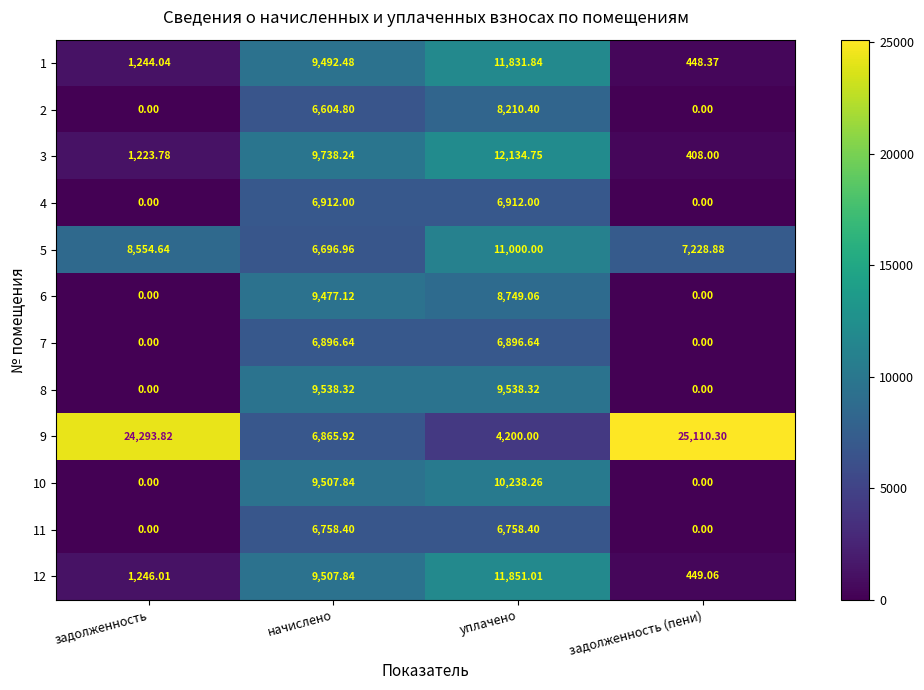

What is the difference between the highest and lowest values at задолженность (пени)?

25110.3